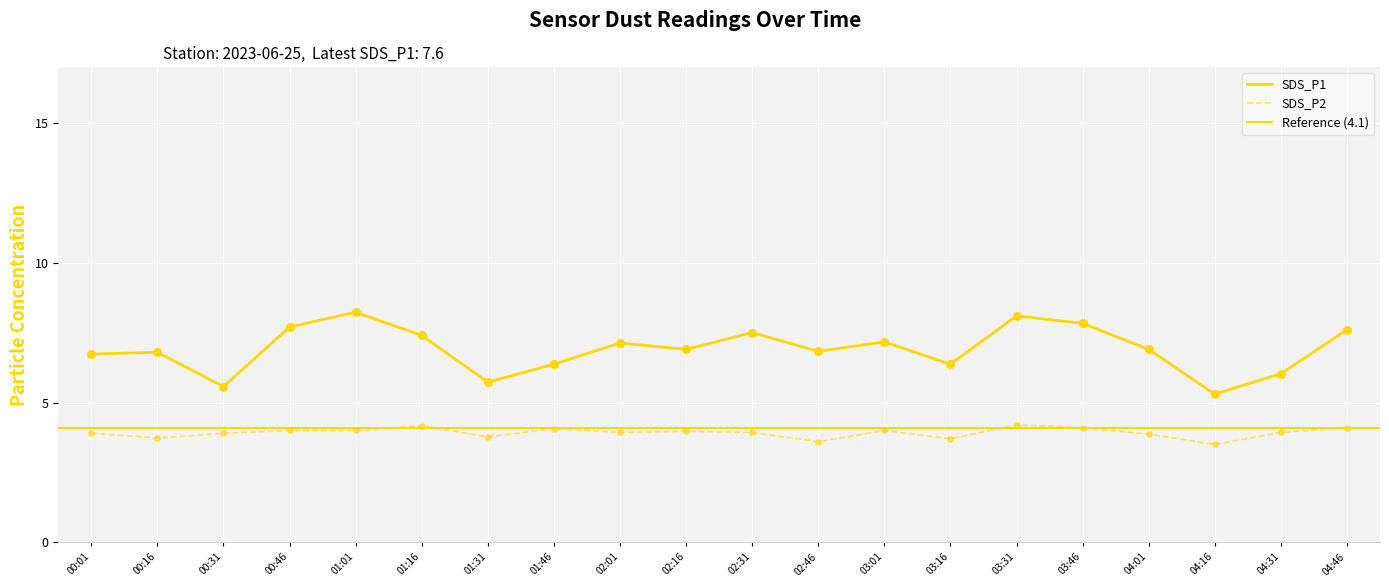

What are all the series names shown in the legend?

SDS_P1, SDS_P2